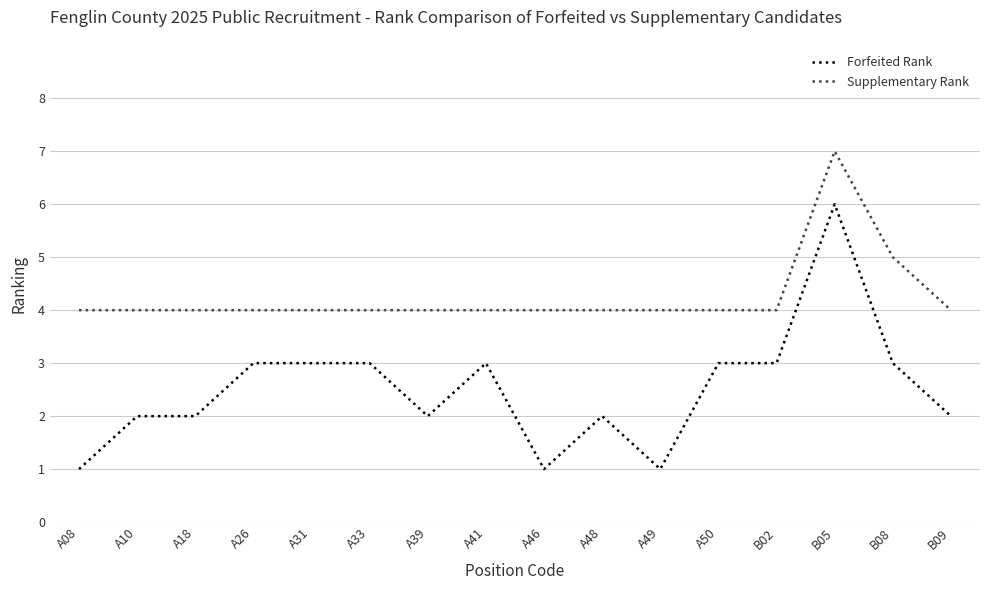

What is the difference between the highest and lowest values at A10?

2